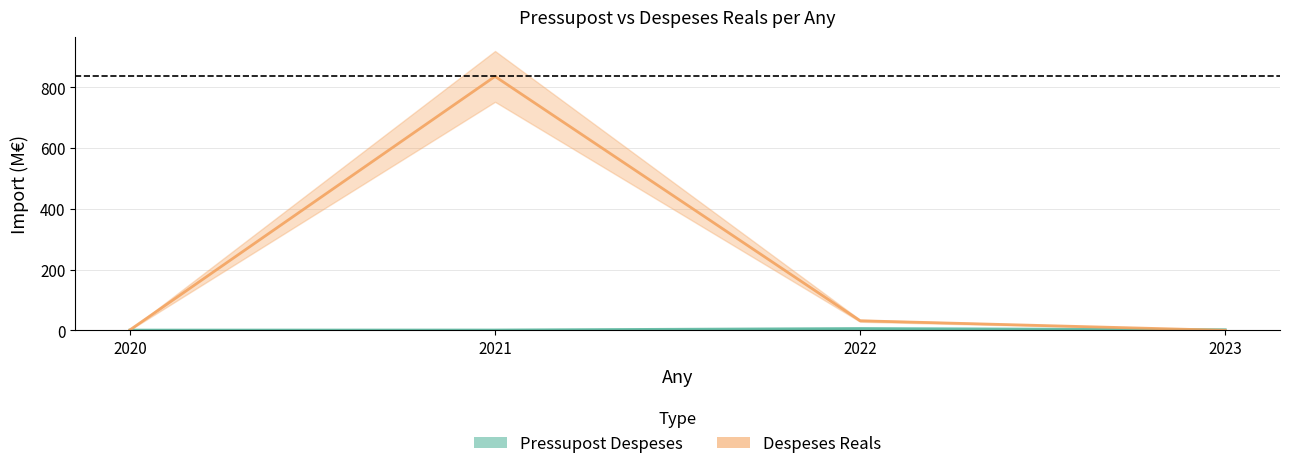

What is the sum of all Despeses Reals values?

869.8